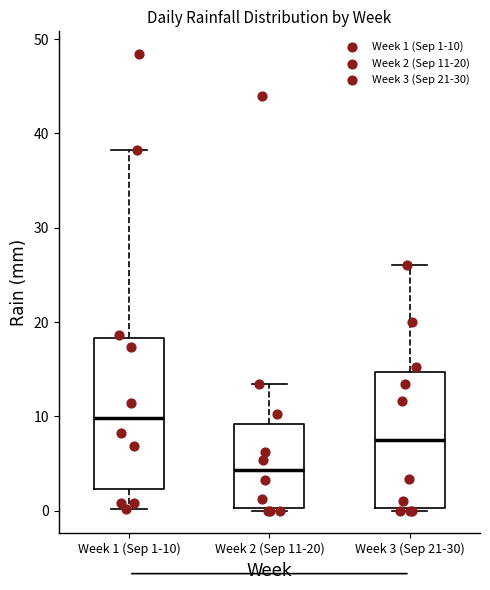

Which box has the highest median line?

Week 1 (Sep 1-10)